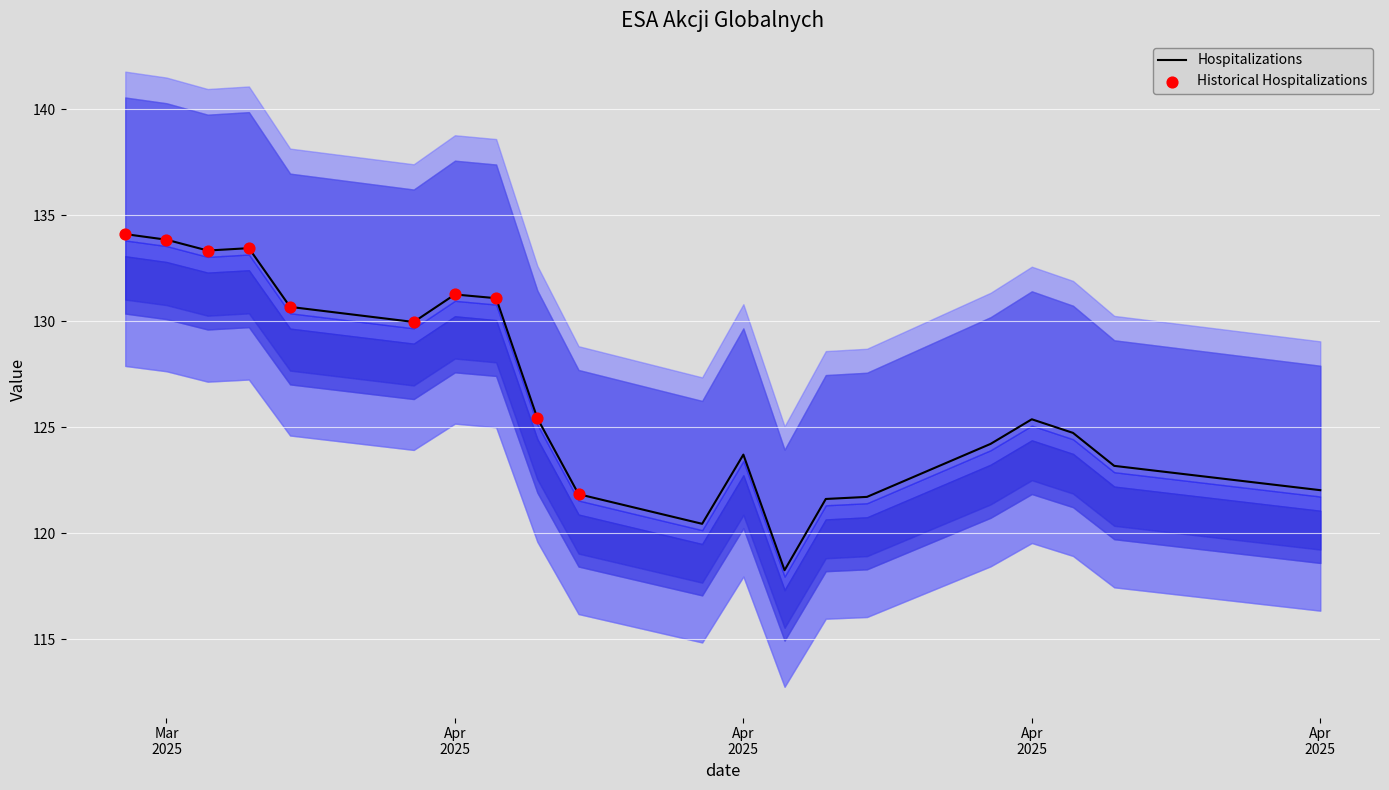

Which series has the widest spread of Y values?

H